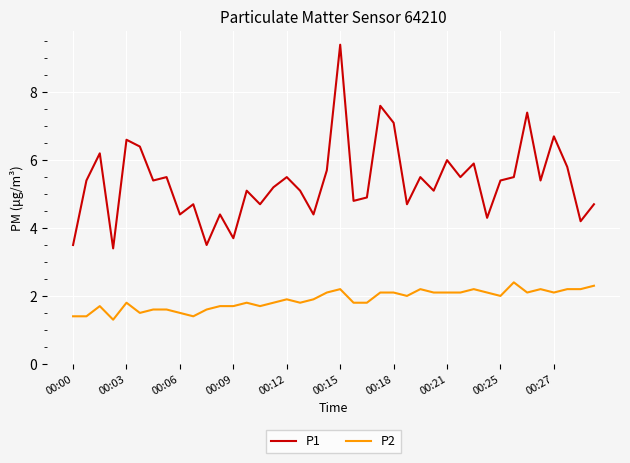

Reading left to right, extract all data points from this chart.

P1: 3.5	5.4	6.2	3.4	6.6	6.4	5.4	5.5	4.4	4.7	3.5	4.4	3.7	5.1	4.7	5.2	5.5	5.1	4.4	5.7	9.4	4.8	4.9	7.6	7.1	4.7	5.5	5.1	6.0	5.5	5.9	4.3	5.4	5.5	7.4	5.4	6.7	5.8	4.2	4.7
P2: 1.4	1.4	1.7	1.3	1.8	1.5	1.6	1.6	1.5	1.4	1.6	1.7	1.7	1.8	1.7	1.8	1.9	1.8	1.9	2.1	2.2	1.8	1.8	2.1	2.1	2.0	2.2	2.1	2.1	2.1	2.2	2.1	2.0	2.4	2.1	2.2	2.1	2.2	2.2	2.3